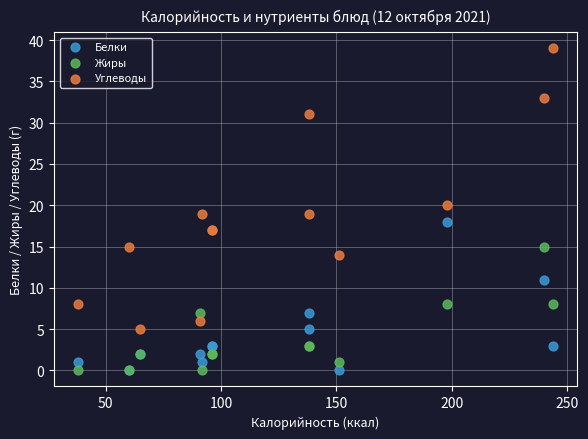

Which series has the largest Y range (max minus min)?

Углеводы